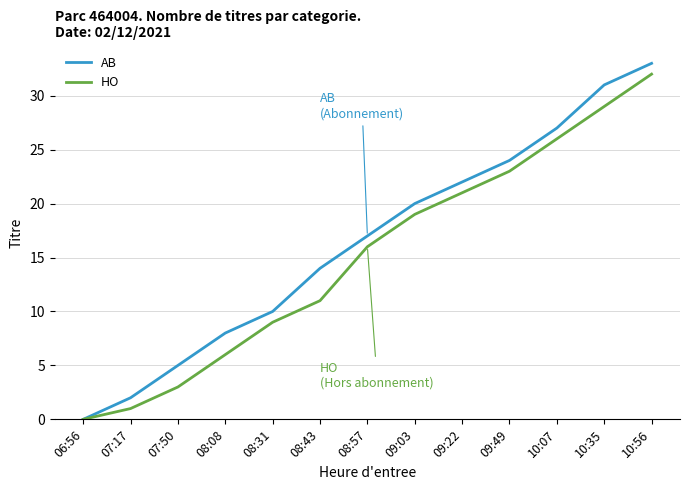

What is the sum of the HO values at 07:17 and 09:03?

20